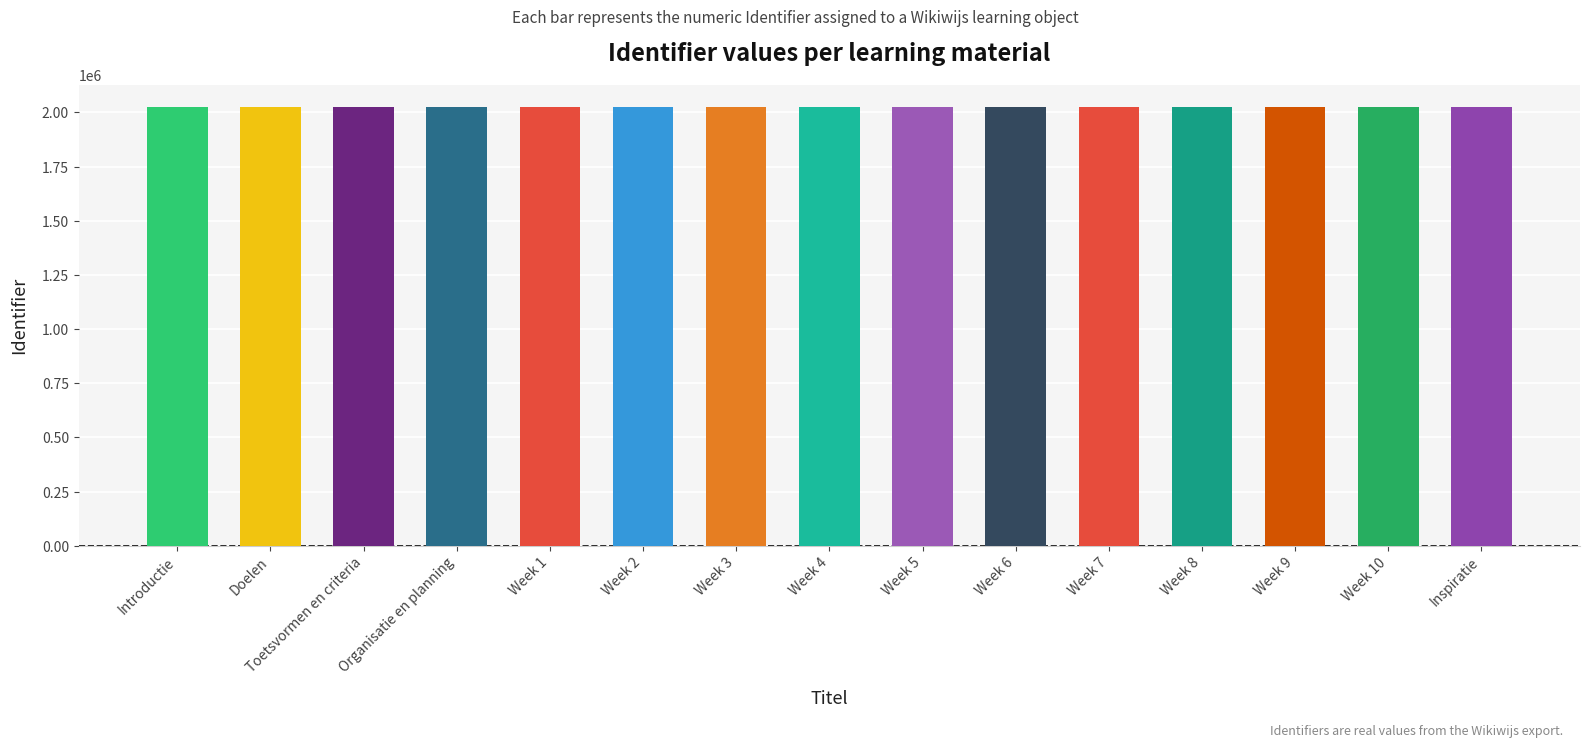

What is the value of the 13th bar from the left?

2025040